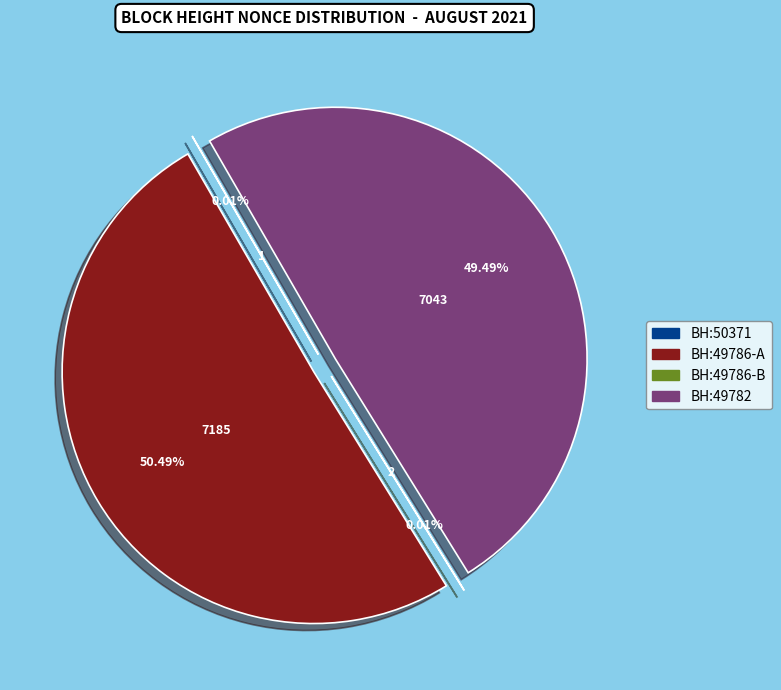

Is it true that 49786 (Nonce=2) is 0% of the pie?

True